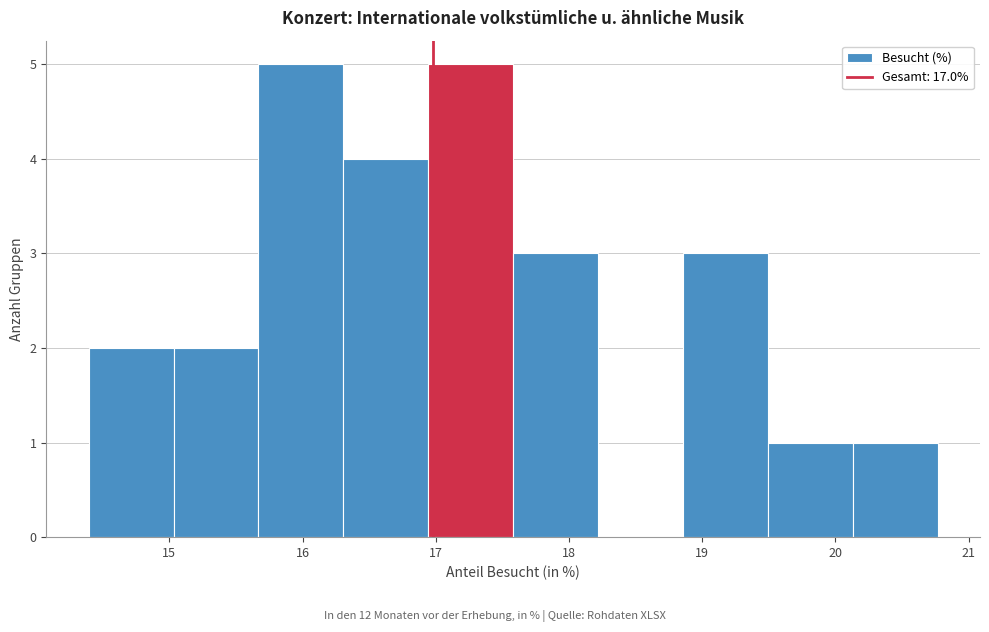

Reading left to right, transcribe this chart: for each bar, give the range it covers on the x-axis and its height. Neither the bar edges nor the heights are printed on the chart, so give them approximately, as read against the axes.

14.4 to 15.0: 2
15.0 to 15.7: 2
15.7 to 16.3: 5
16.3 to 16.9: 4
16.9 to 17.6: 5
17.6 to 18.2: 3
18.2 to 18.9: 0
18.9 to 19.5: 3
19.5 to 20.1: 1
20.1 to 20.8: 1